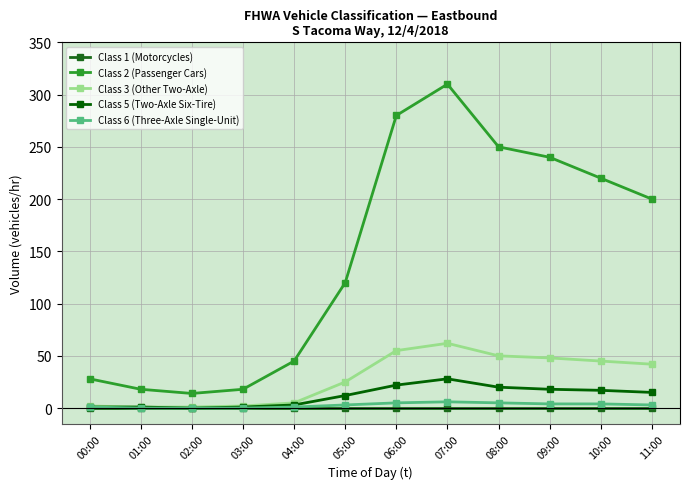

How many distinct data groups are displayed?

5